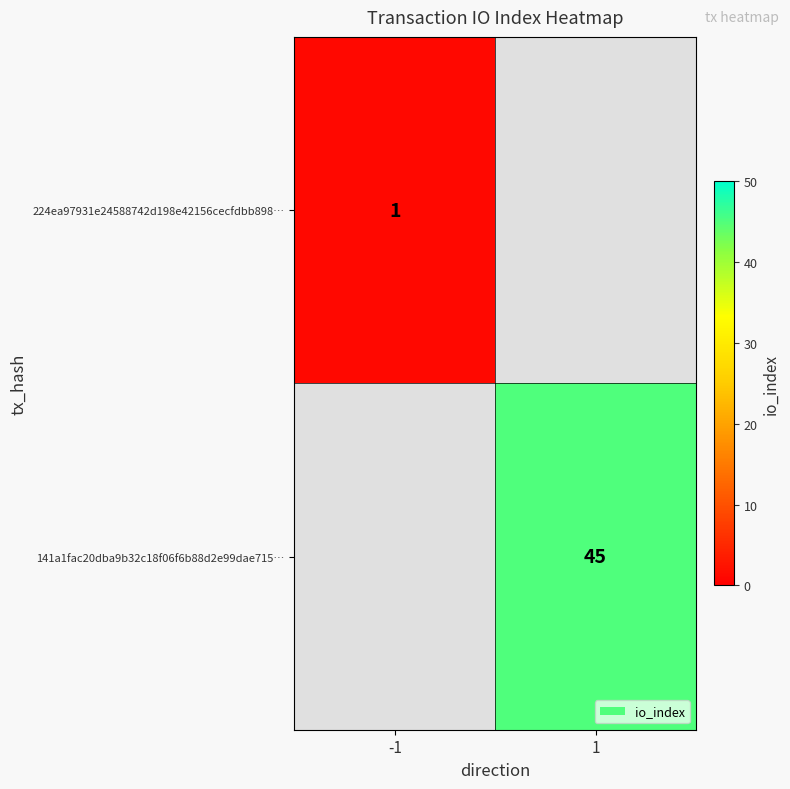

How many data points does each series have?

2